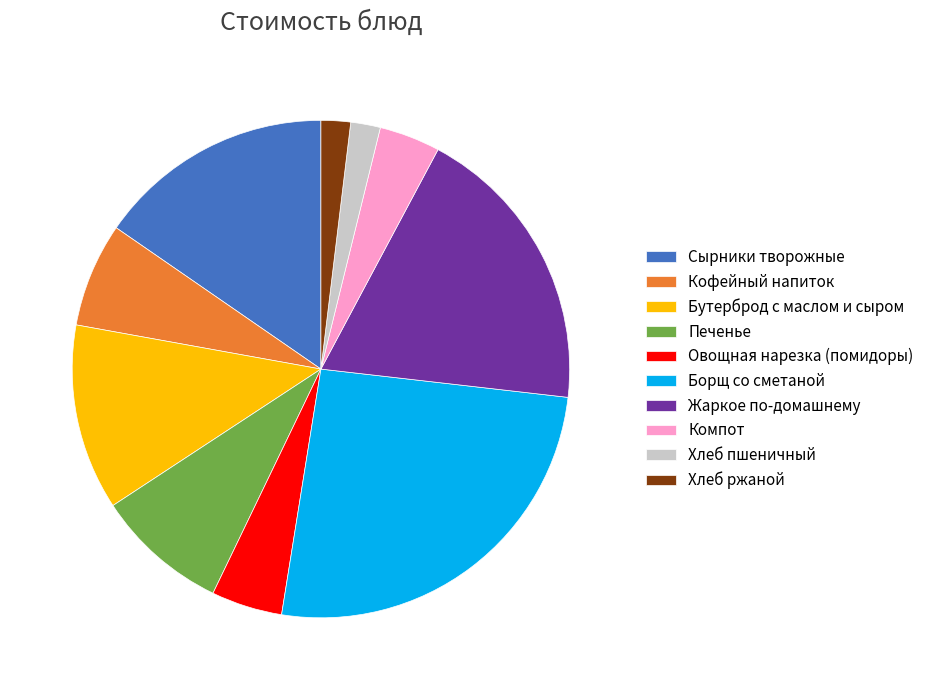

Is Печенье the majority of the pie?

No